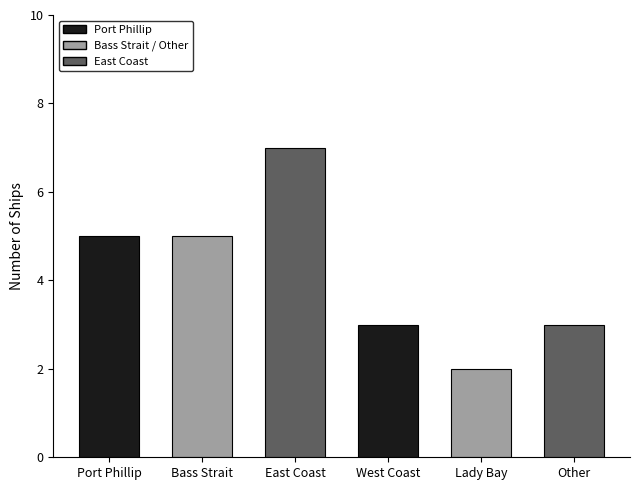

What is the approximate value at Lady Bay?

2